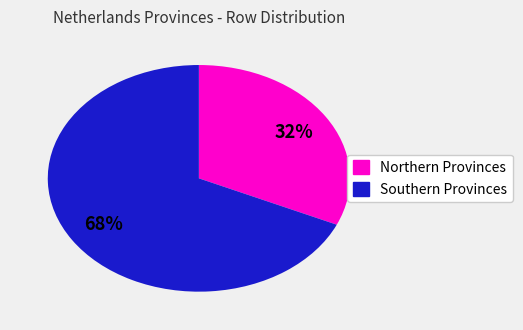

Does any single category account for the majority?

Yes